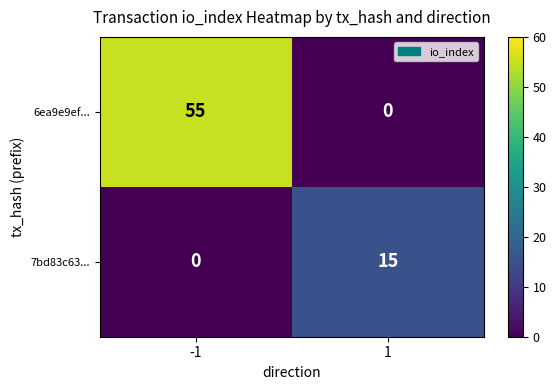

Is it true that 7bd83c63... equals 25 at 1?

False